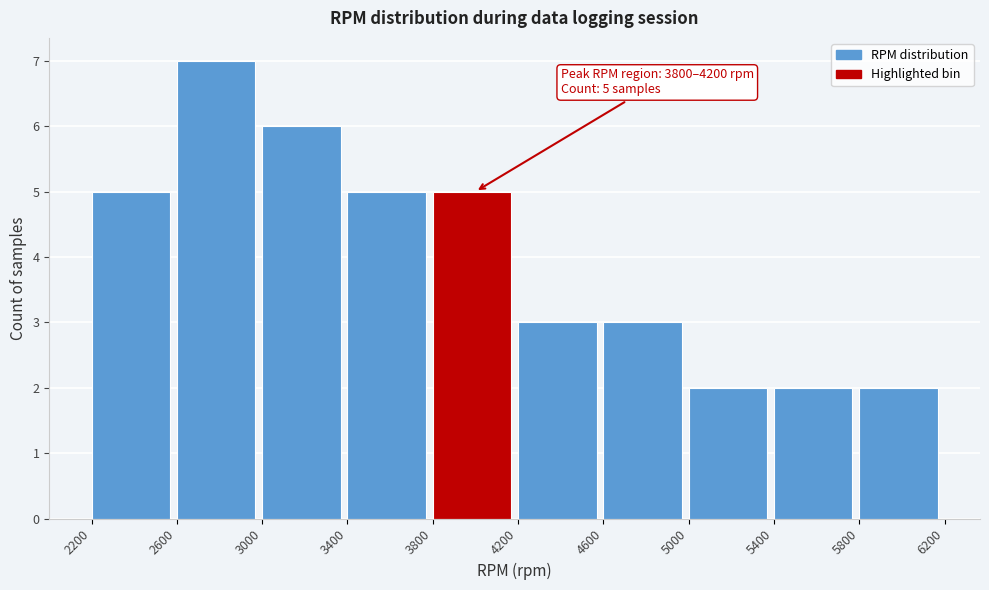

Over which range of the x-axis is the bar tallest?

2600 to 3000